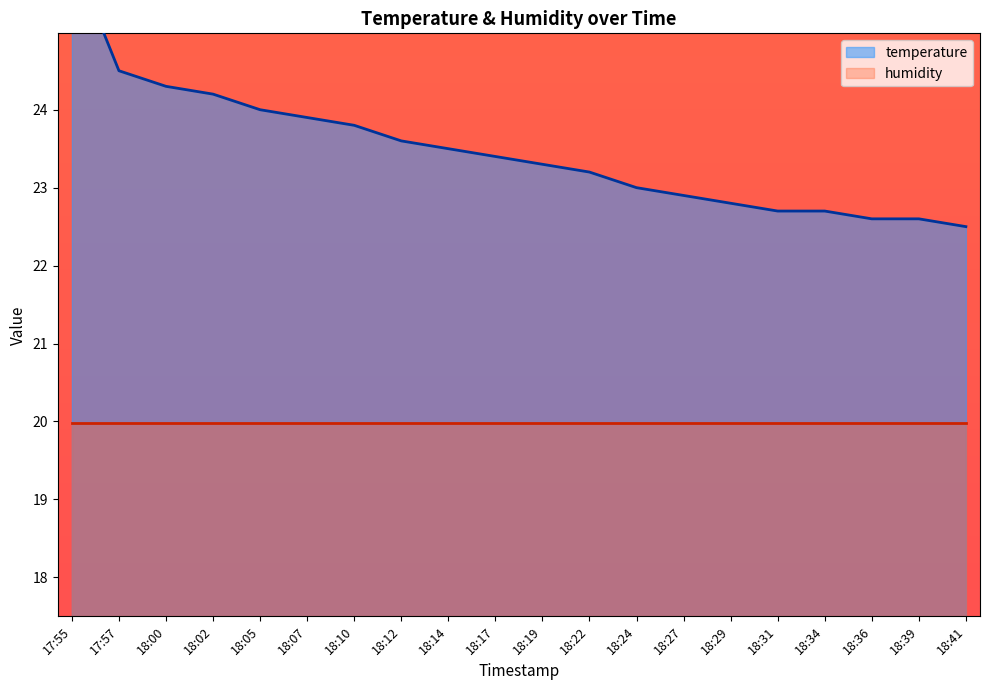

List the labels in order of value, largest first.

17:55, 17:57, 18:00, 18:02, 18:05, 18:07, 18:10, 18:12, 18:14, 18:17, 18:19, 18:22, 18:24, 18:27, 18:29, 18:31, 18:34, 18:36, 18:39, 18:41